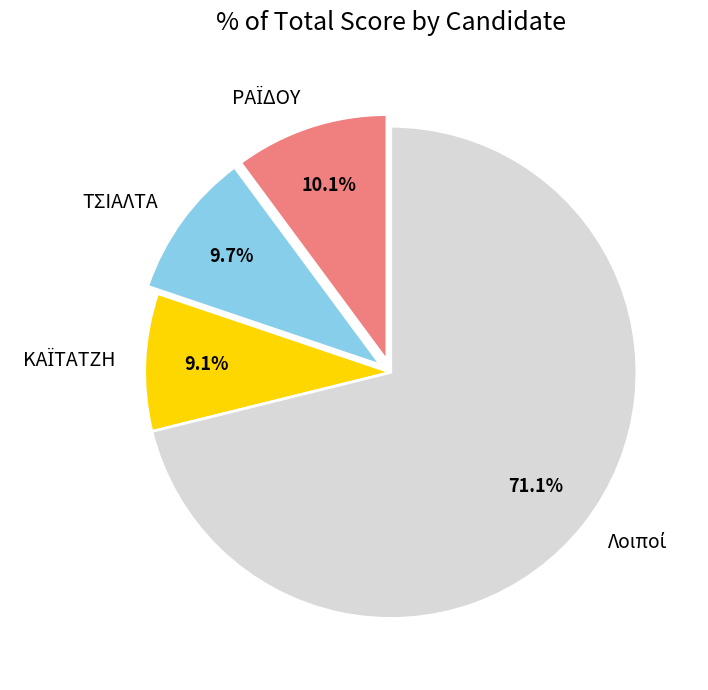

Is there a majority slice in this chart?

Yes